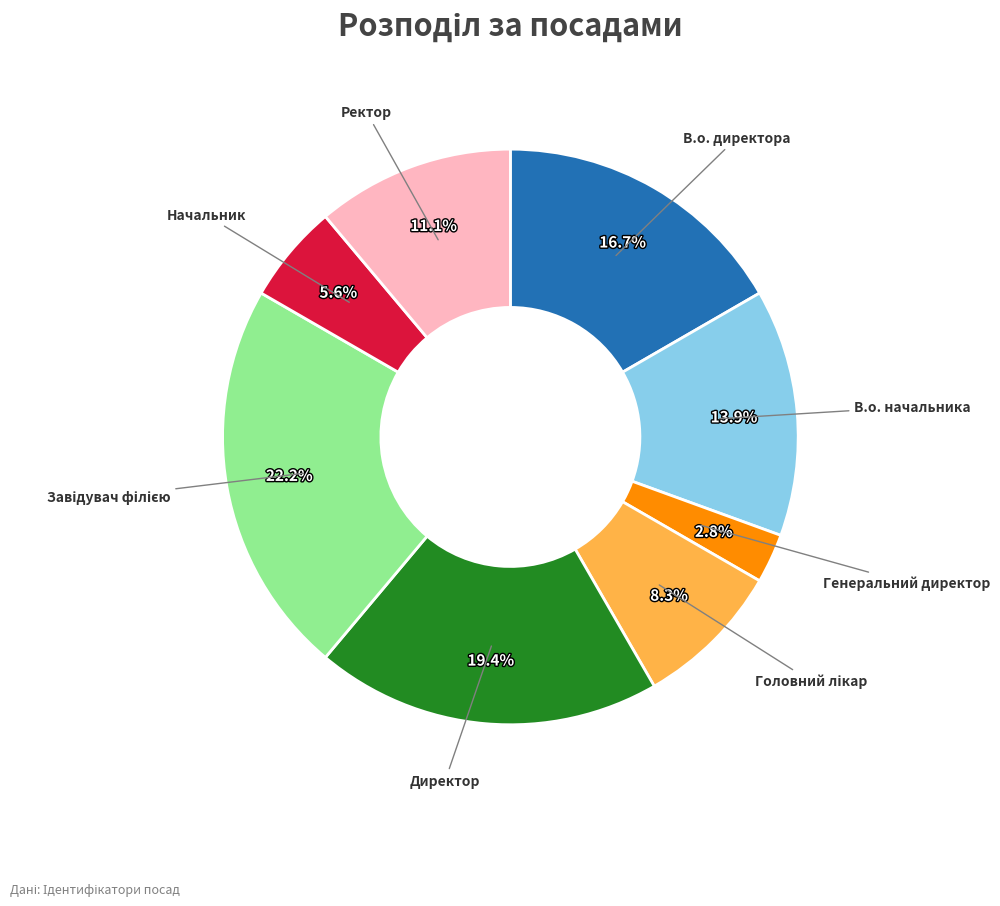

Is there a majority slice in this chart?

No